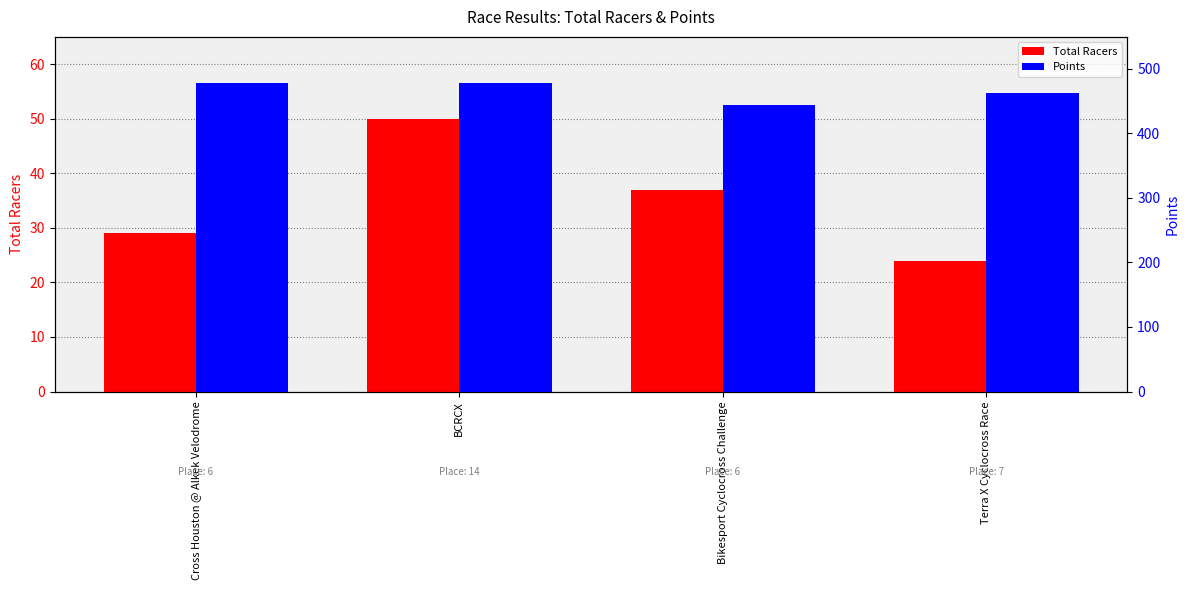

Between Bikesport Cyclocross Challenge and BCRCX, which is larger?

BCRCX